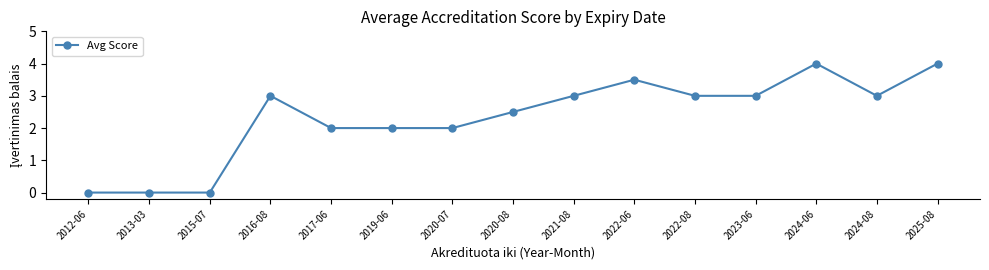

True or false: the data has more than 1 interior local peaks.

True